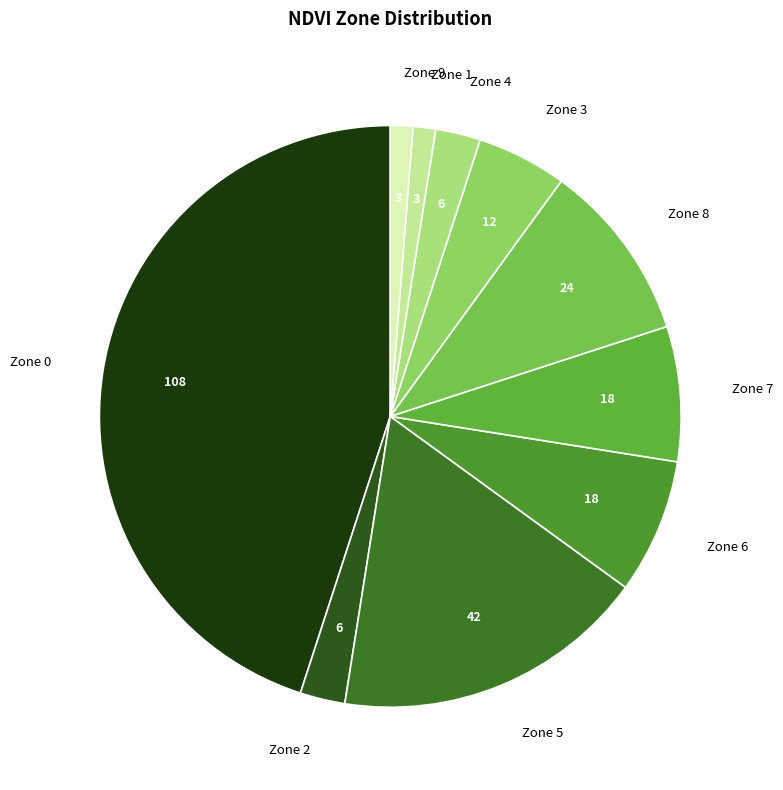

Approximately how many times larger is the value at Zone 1 compared to Zone 4?

0.5